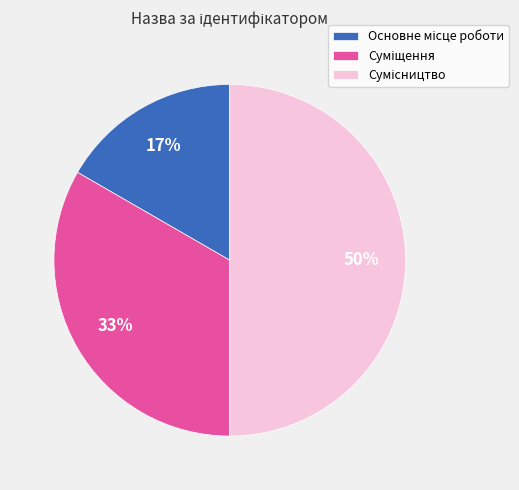

To the nearest percent, what is the average slice percentage?

33%